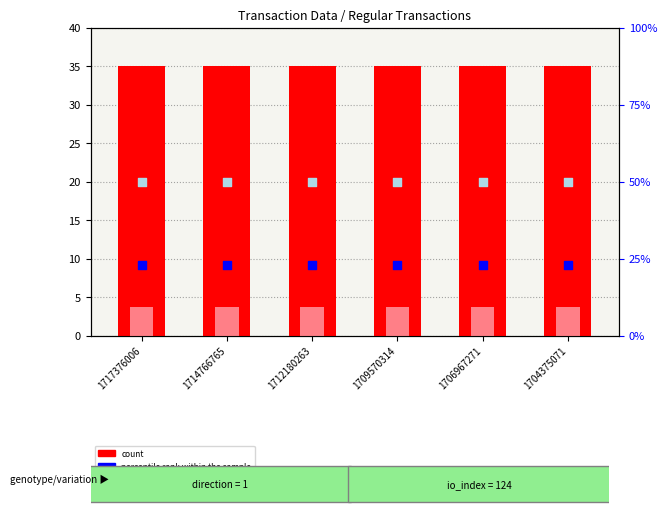

What is the total value across all series at 1717376006?

116.8